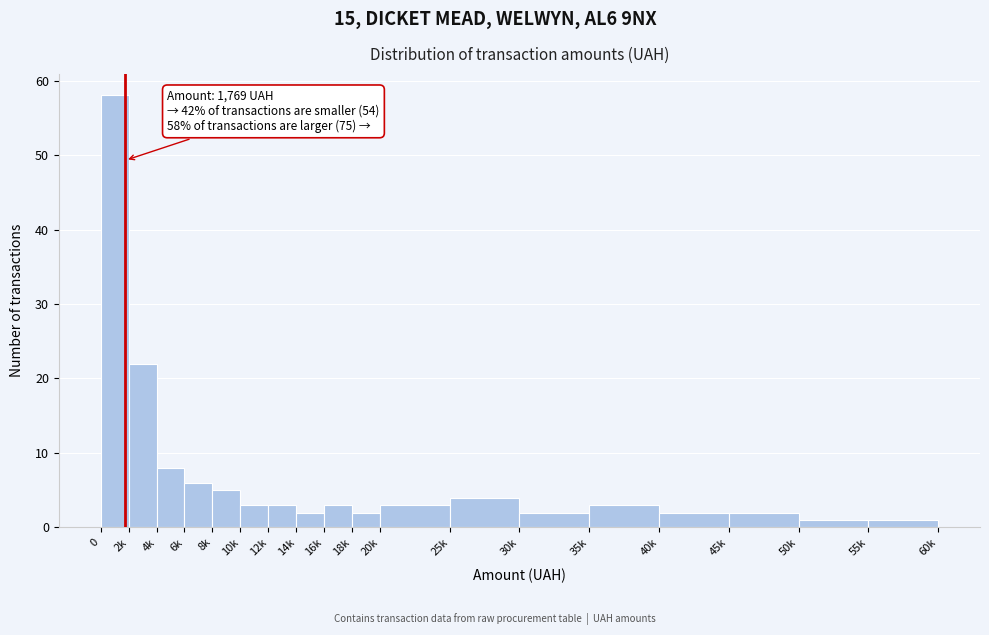

Reading left to right, what are all the values shown in this chart?

0=58	2k=22	4k=8	6k=6	8k=5	10k=3	12k=3	14k=2	16k=3	18k=2	20k=3	25k=4	30k=2	35k=3	40k=2	45k=2	50k=1	55k=1